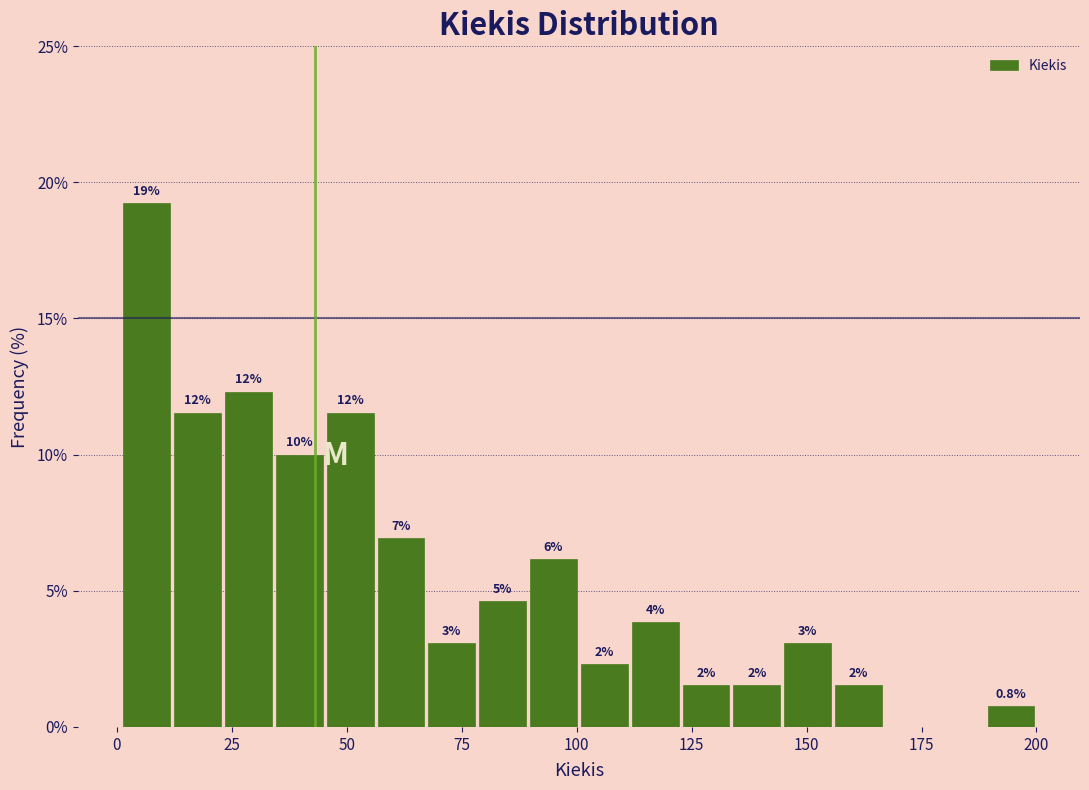

Around what value on the x-axis is the tallest bar? Give the approximate position of its centre, as read against the axis.

5